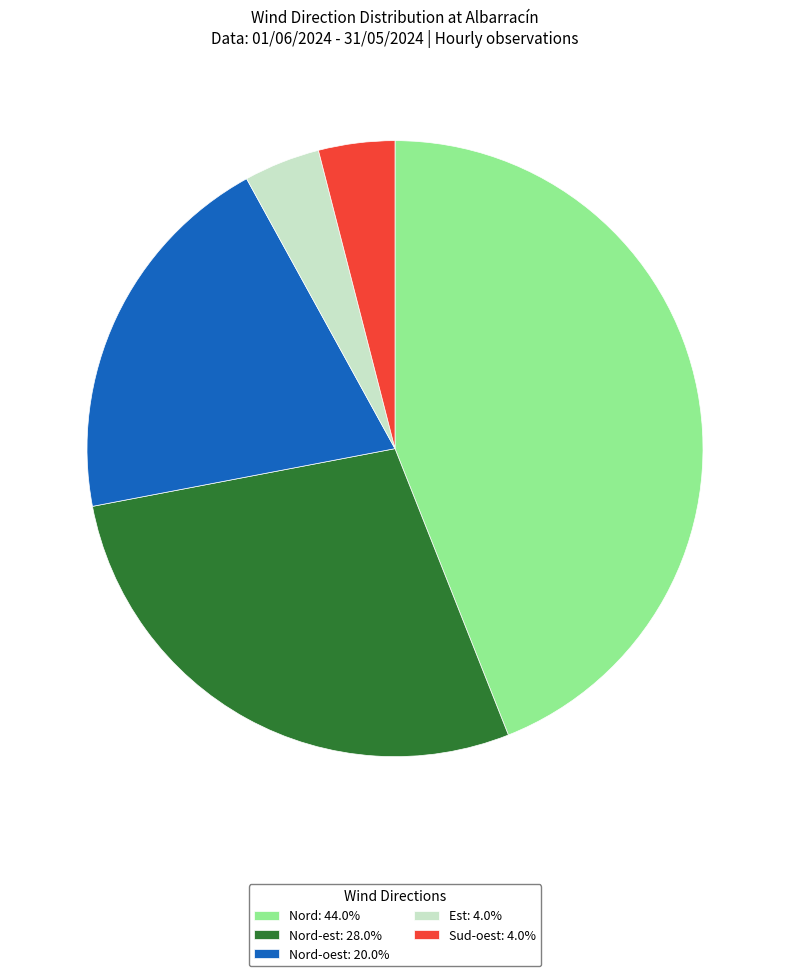

Is there a majority slice in this chart?

No